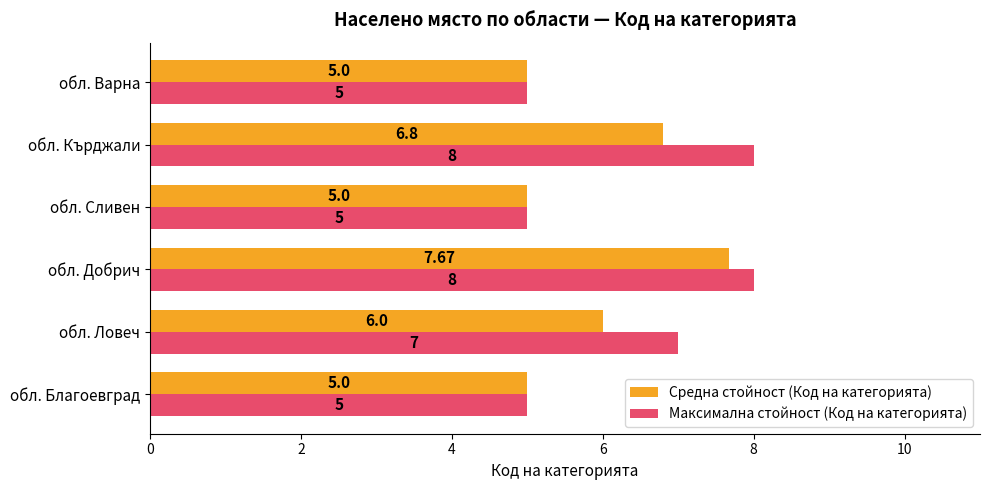

What is the greatest value displayed?

8.0